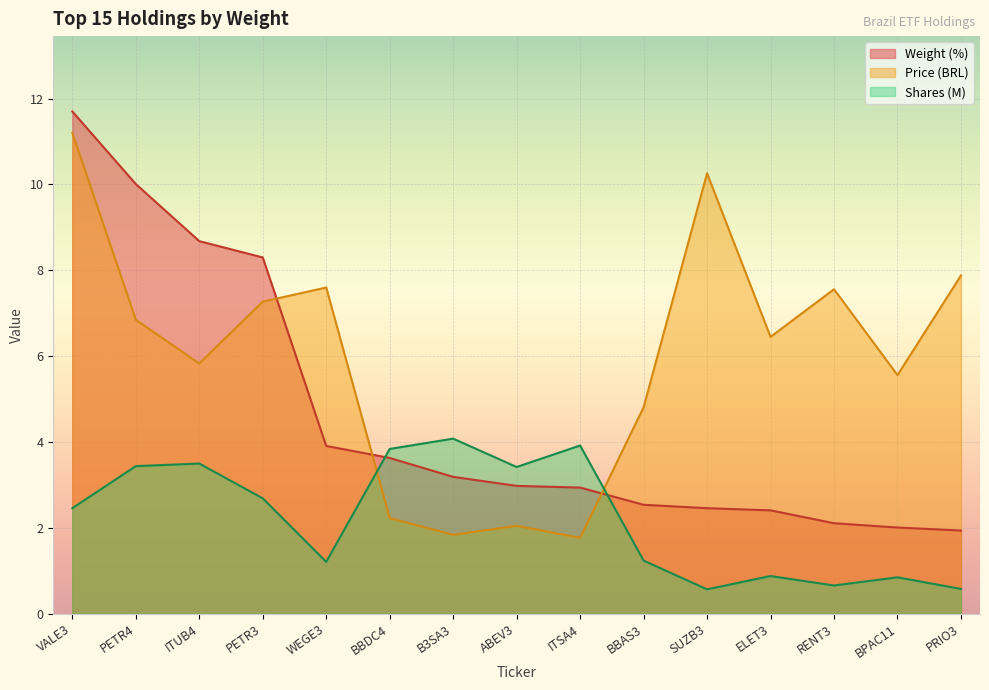

Reading left to right, transcribe all the data shown in this chart.

Weight (%): VALE3=11.7	PETR4=10.0	ITUB4=8.7	PETR3=8.3	WEGE3=3.9	BBDC4=3.6	B3SA3=3.2	ABEV3=3.0	ITSA4=2.9	BBAS3=2.5	SUZB3=2.5	ELET3=2.4	RENT3=2.1	BPAC11=2.0	PRIO3=1.9
Price: VALE3=11.2	PETR4=6.8	ITUB4=5.8	PETR3=7.3	WEGE3=7.6	BBDC4=2.2	B3SA3=1.8	ABEV3=2.0	ITSA4=1.8	BBAS3=4.8	SUZB3=10.3	ELET3=6.5	RENT3=7.6	BPAC11=5.6	PRIO3=7.9
Shares (M): VALE3=2.5	PETR4=3.4	ITUB4=3.5	PETR3=2.7	WEGE3=1.2	BBDC4=3.8	B3SA3=4.1	ABEV3=3.4	ITSA4=3.9	BBAS3=1.2	SUZB3=0.6	ELET3=0.9	RENT3=0.7	BPAC11=0.8	PRIO3=0.6